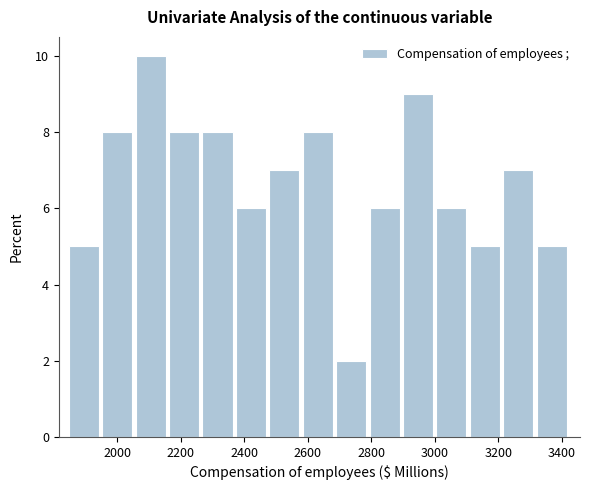

Which range on the x-axis has the tallest bar?

2060 to 2160